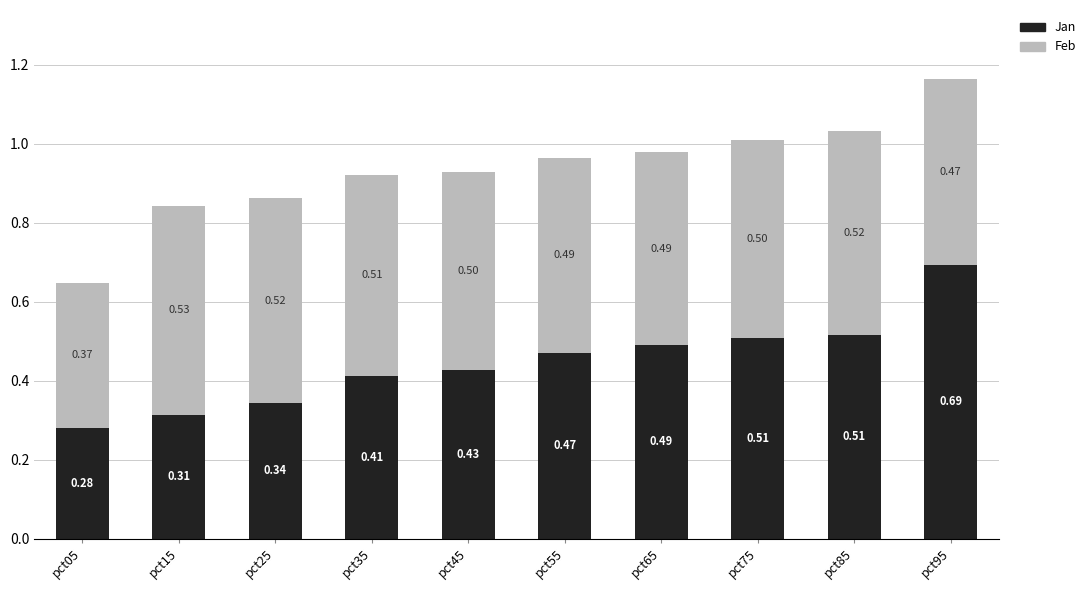

What are all the series names shown in the legend?

Jan, Feb